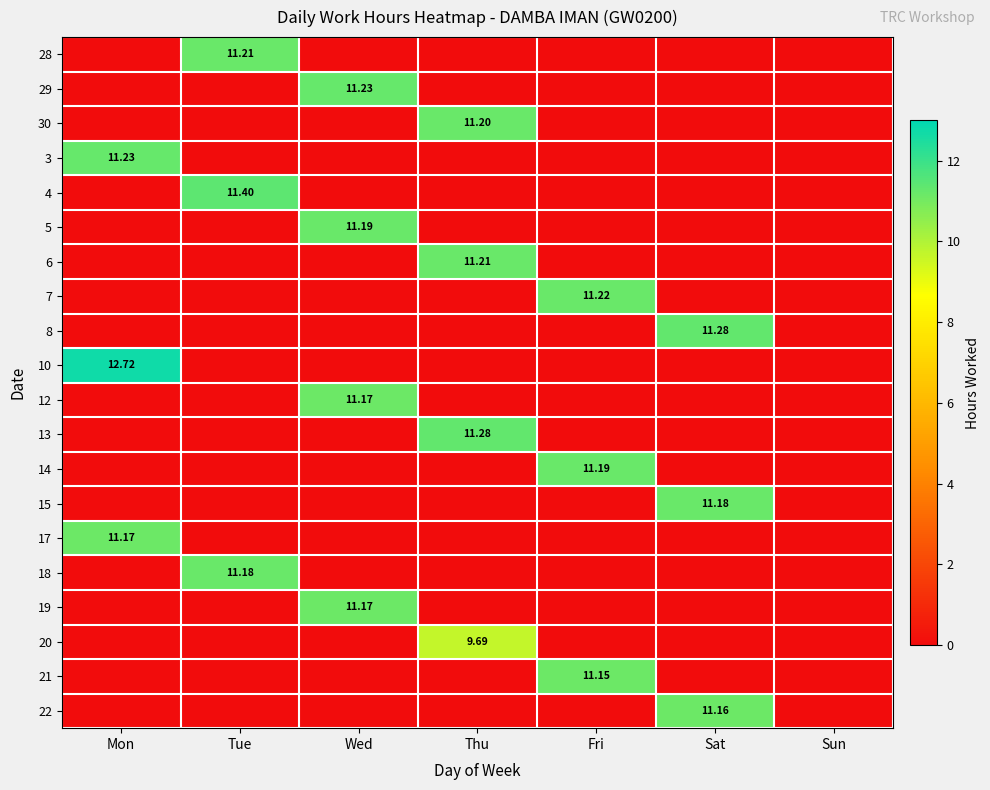

What is the sum of all 28 values?

11.2